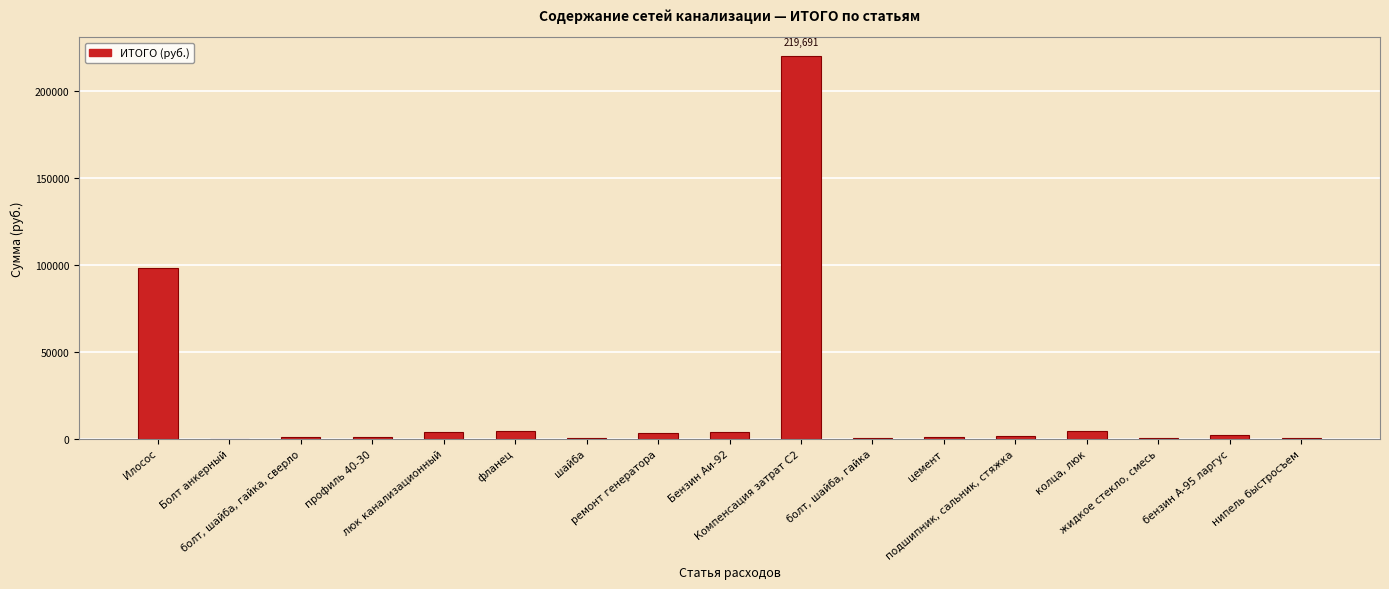

True or false: the data shows 26910.8 at Илосос.

False